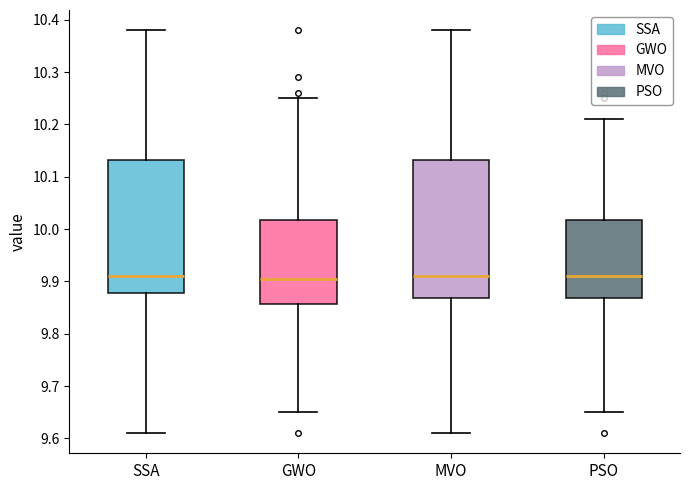

Where does the lower whisker of the box for PSO end on the y-axis? The values are not printed on the chart, so give them approximately, as read against the axis.

9.65